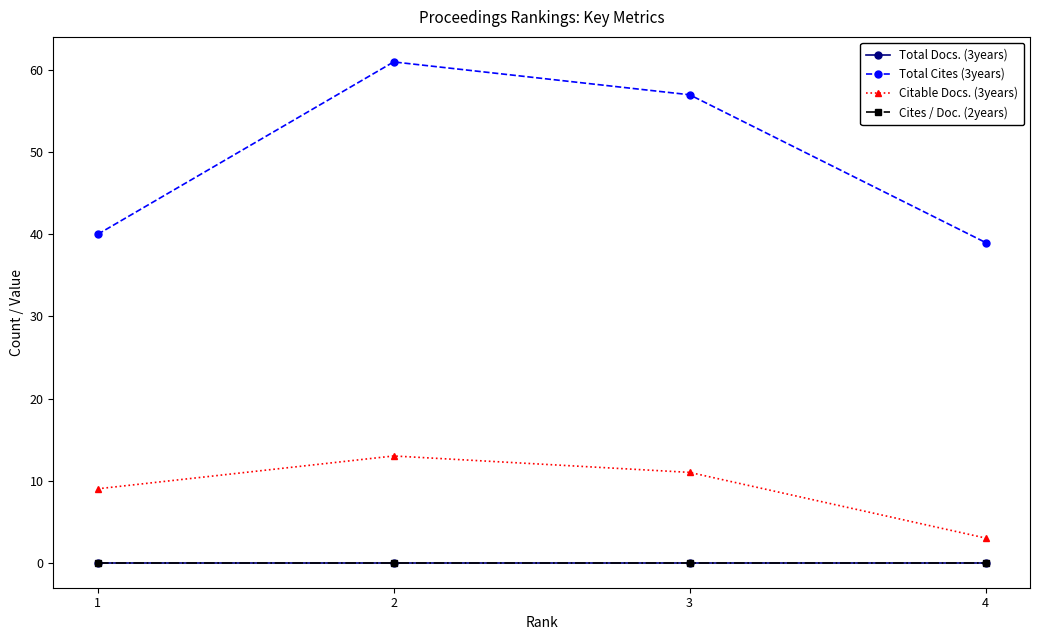

At which label does Total Cites (3years) first exceed 57?

2